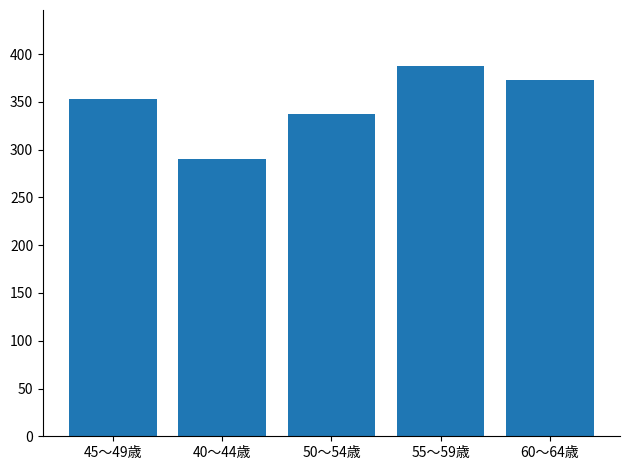

What is the label of the 1st bar from the left?

45～49歳